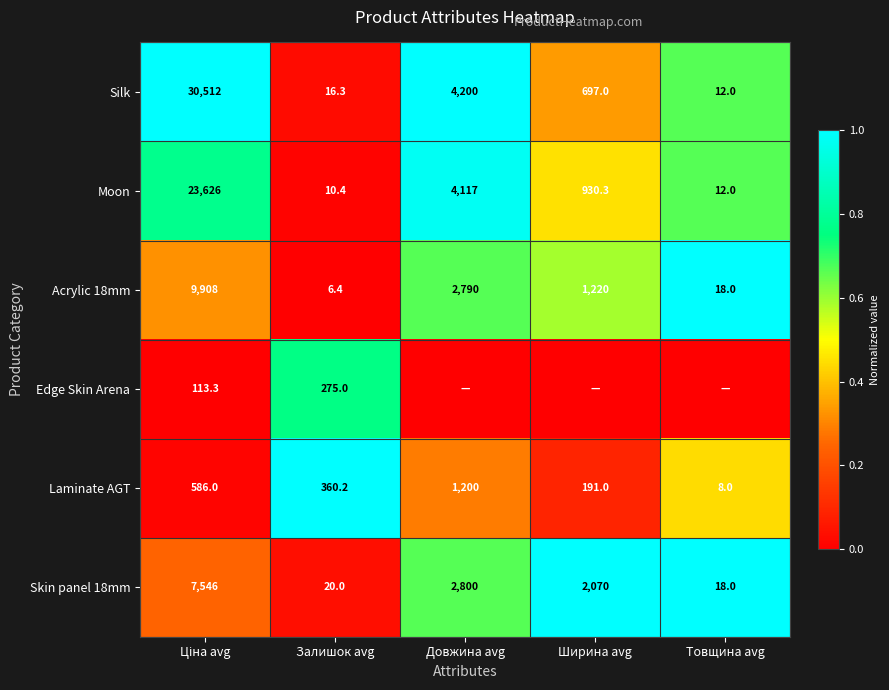

What is the approximate value of Acrylic 18mm at Довжина avg?

2790.0